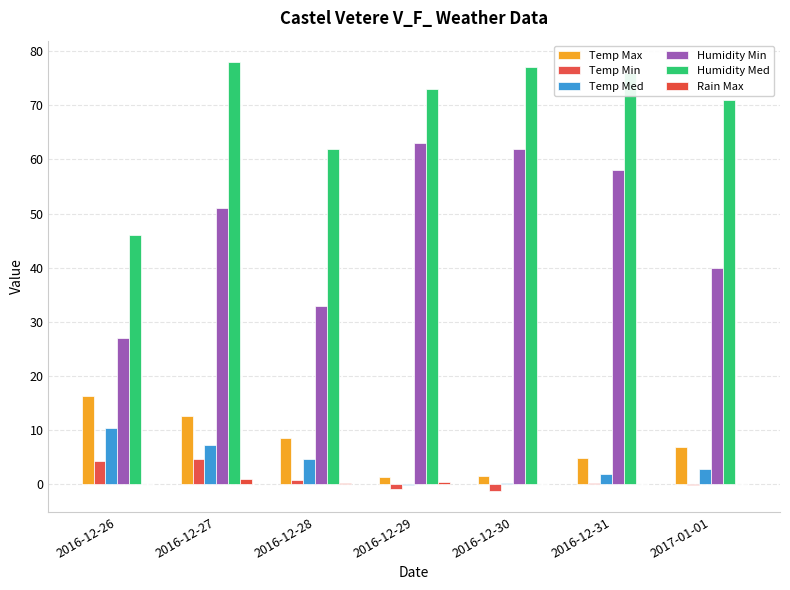

At how many categories does at least one series exceed 75?

3